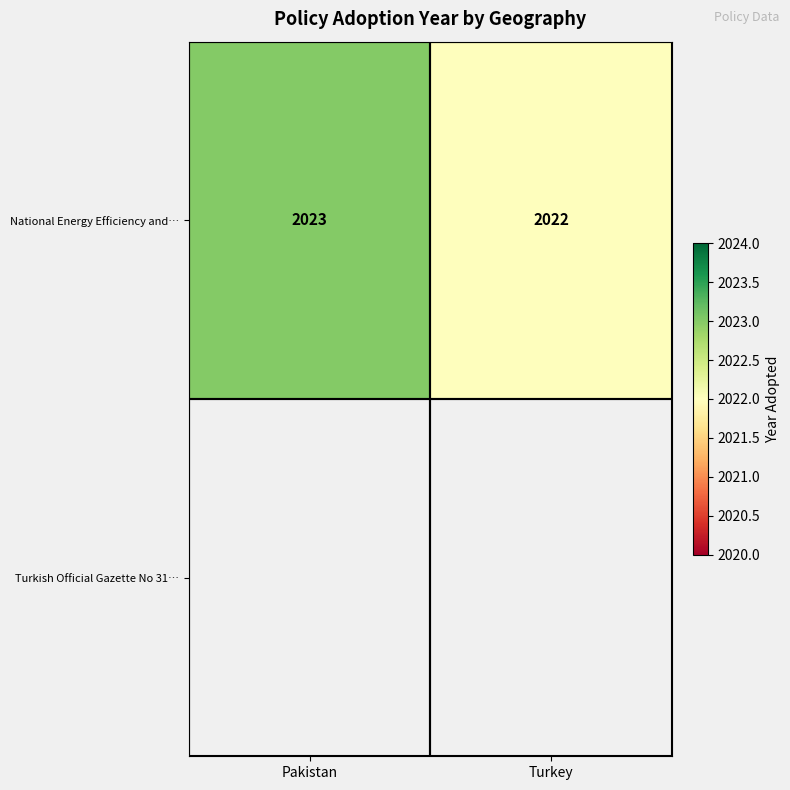

Read the National Energy Efficiency and… value at Turkey.

2022